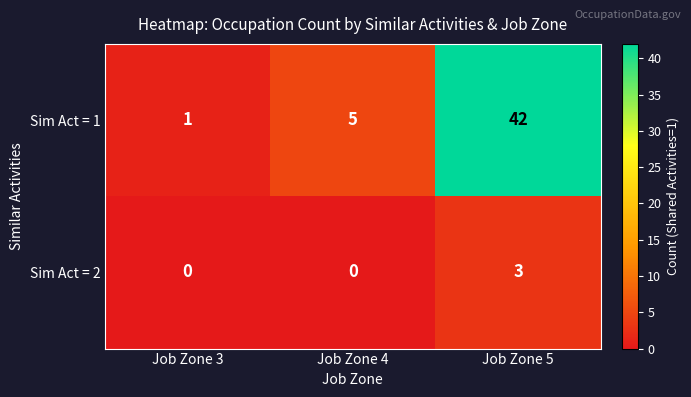

The Sim Act = 2 series shows 1 at Job Zone 5. True or false?

False